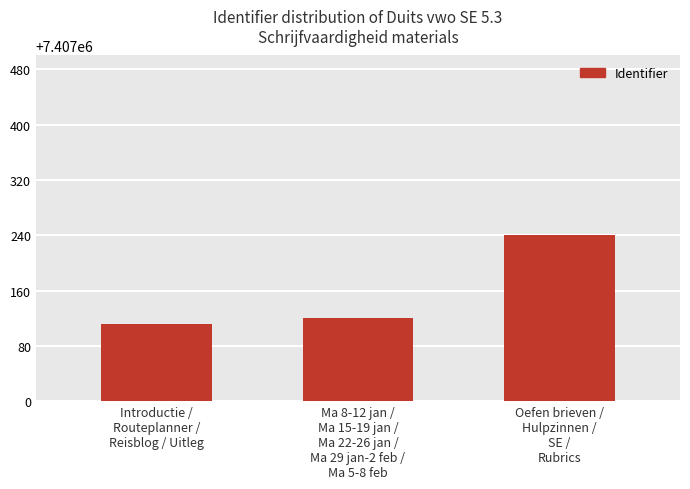

How many bars are there in total?

3